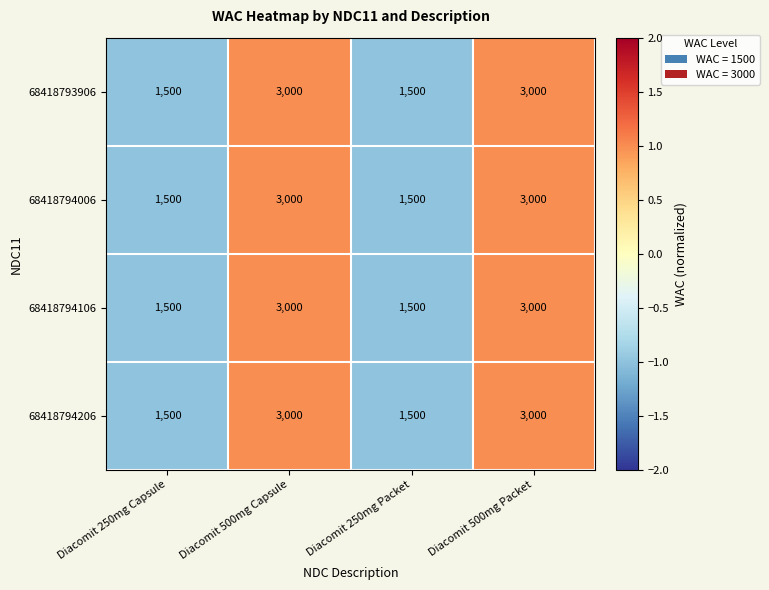

Reading right to left, what are all the values shown in this chart?

68418793906: 3000	1500	3000	1500
68418794006: 3000	1500	3000	1500
68418794106: 3000	1500	3000	1500
68418794206: 3000	1500	3000	1500